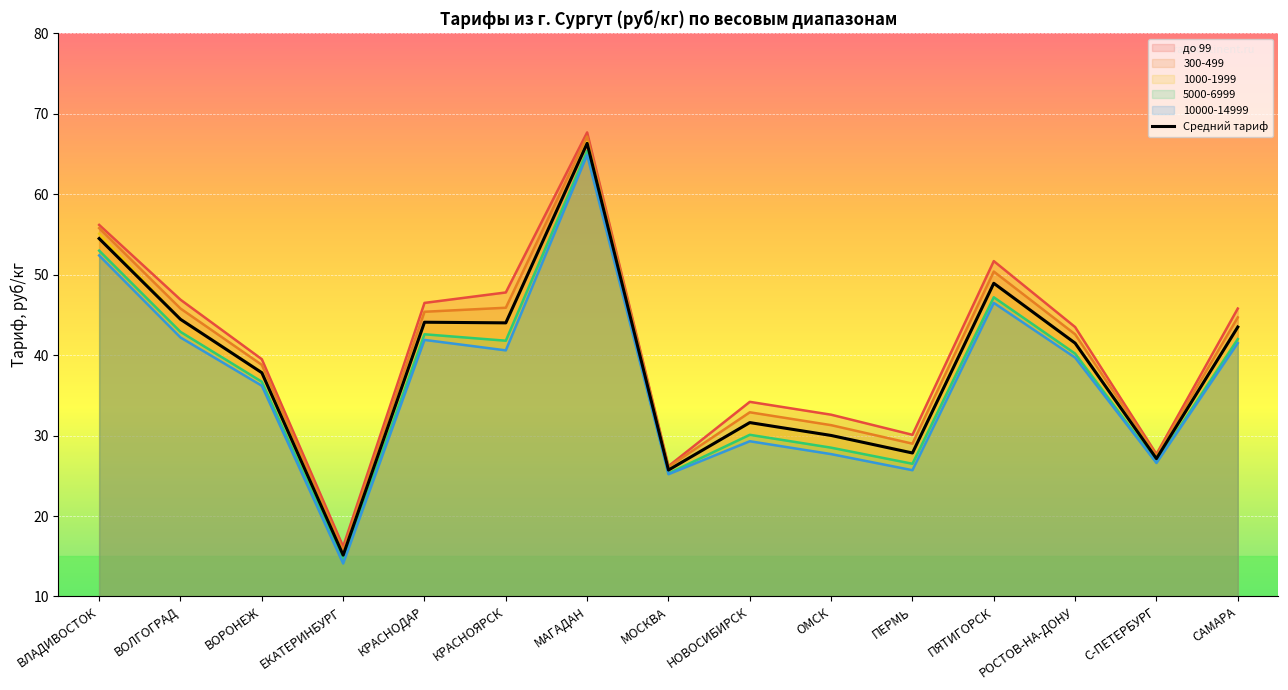

Which has a higher value, ПЕРМЬ or ПЯТИГОРСК?

ПЯТИГОРСК